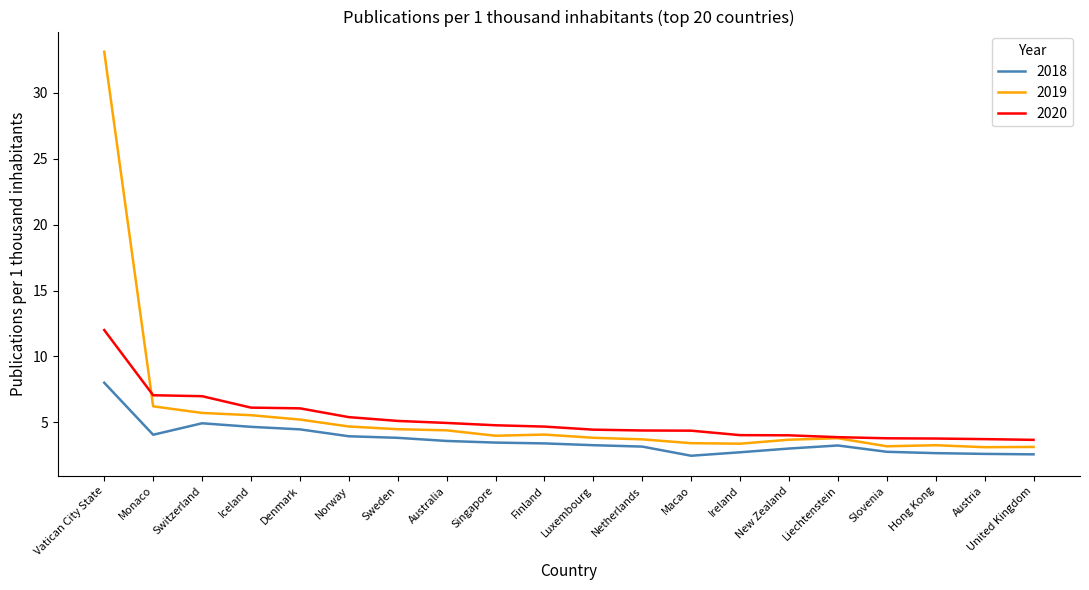

What is the maximum value for 2020?

12.0